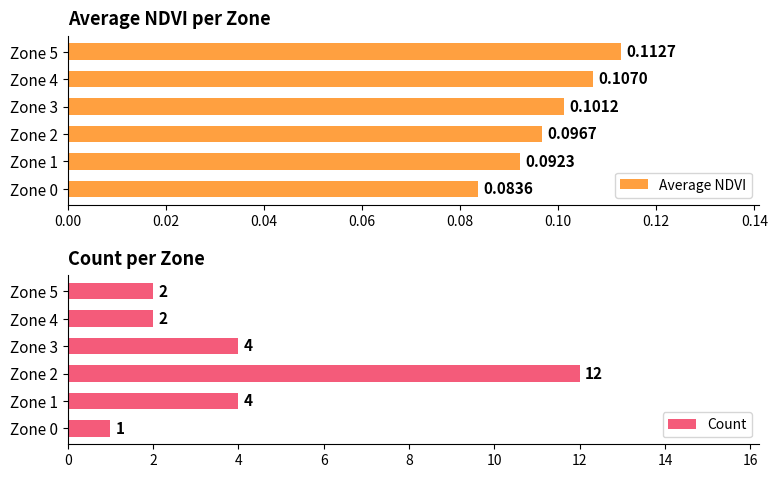

Which series has the largest total across all categories?

Count